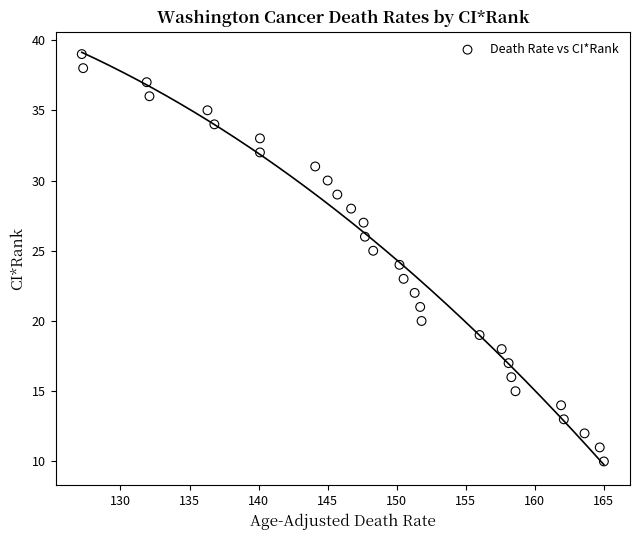

What is the range of Y values (max minus min)?

29